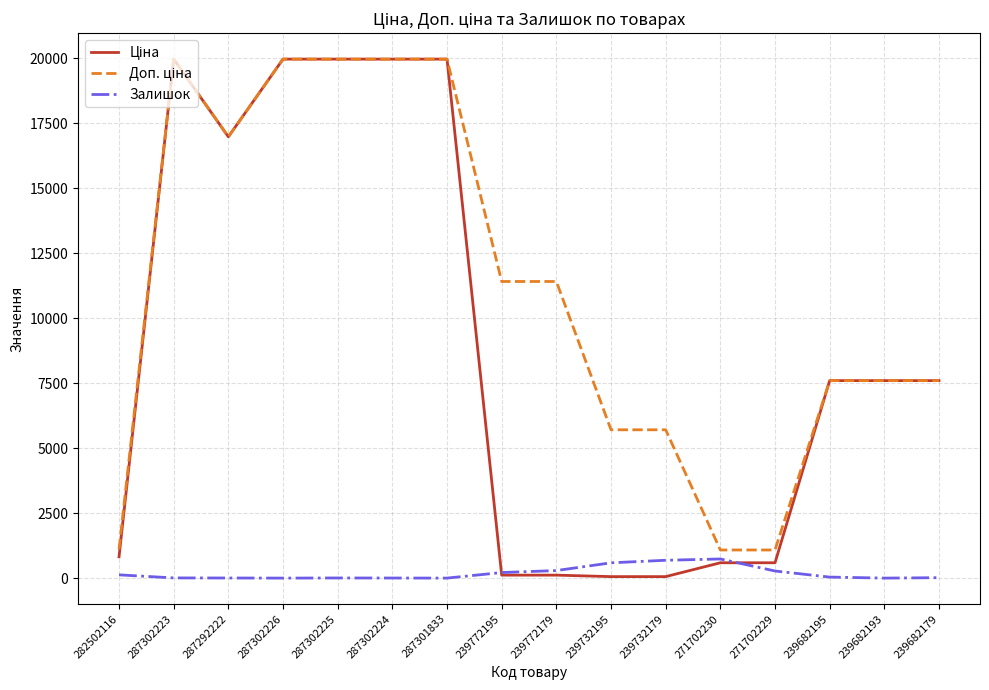

What is the total value across all series at 287301833?

39928.3